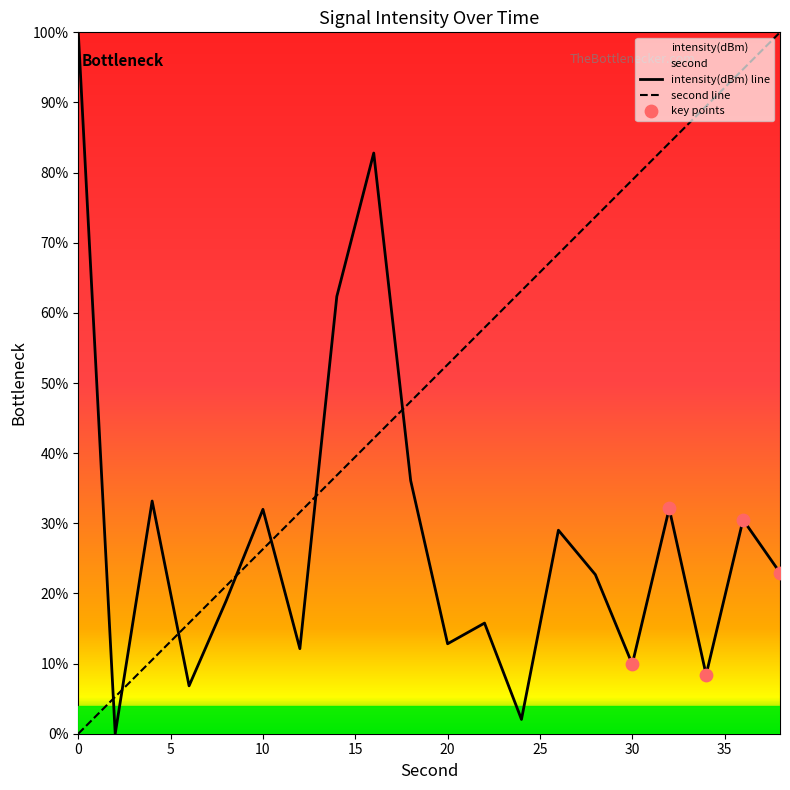

What is the total value across all series at 10?

58.3